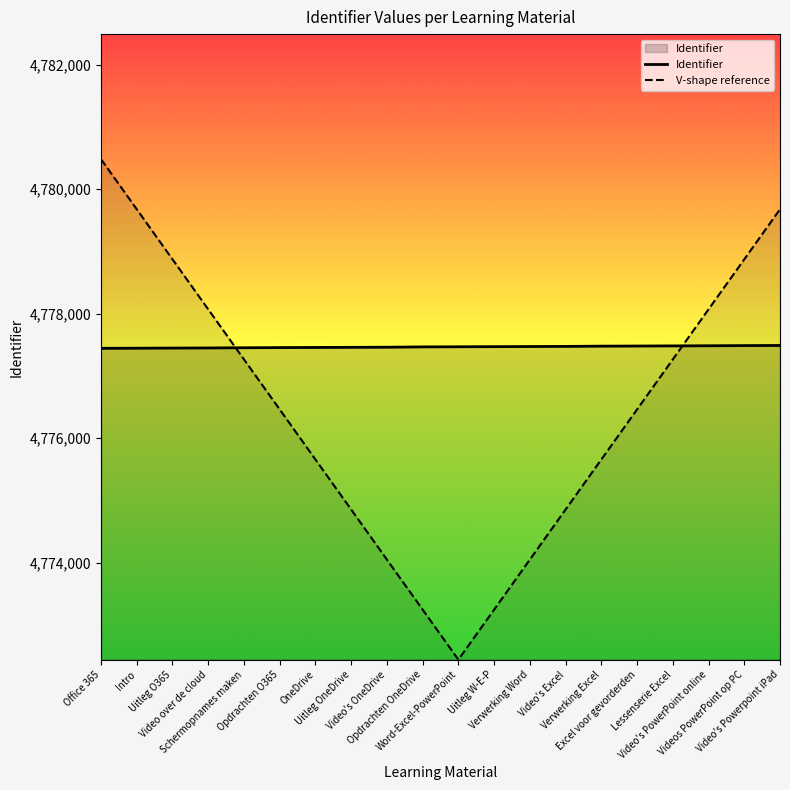

Does the chart display data point markers on the line(s)?

No